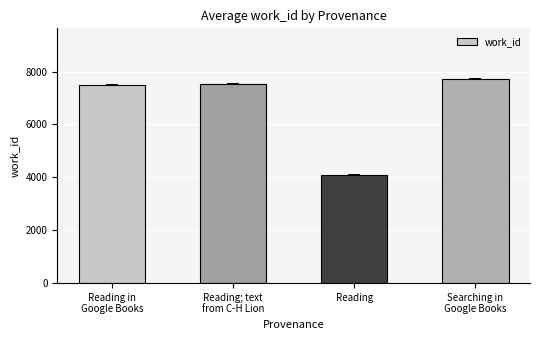

What is the smallest value displayed?

4103.0